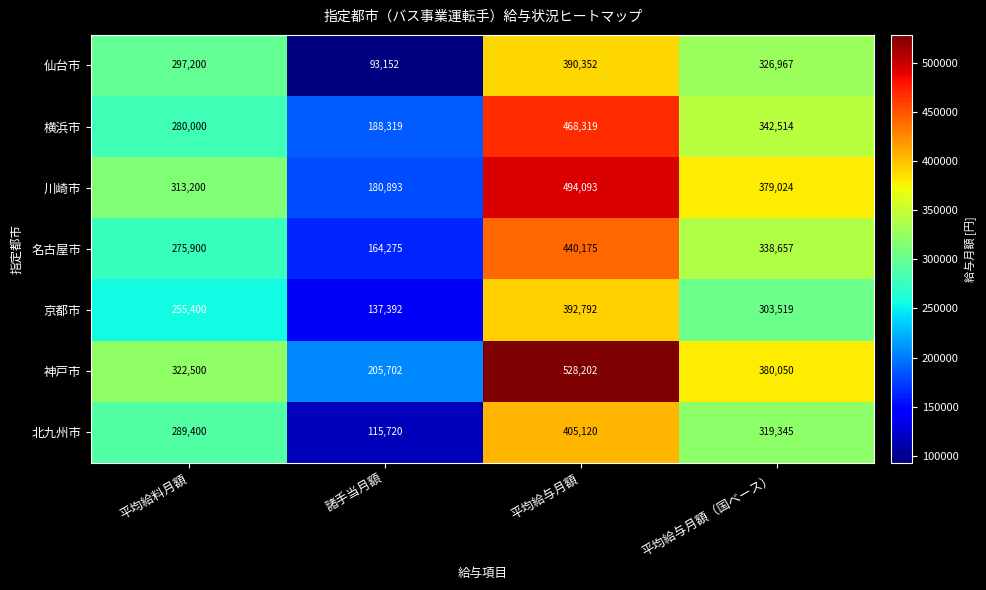

Is the value of 北九州市 at 諸手当月額 greater than the value of 京都市 at 平均給与月額（国ベース）?

No